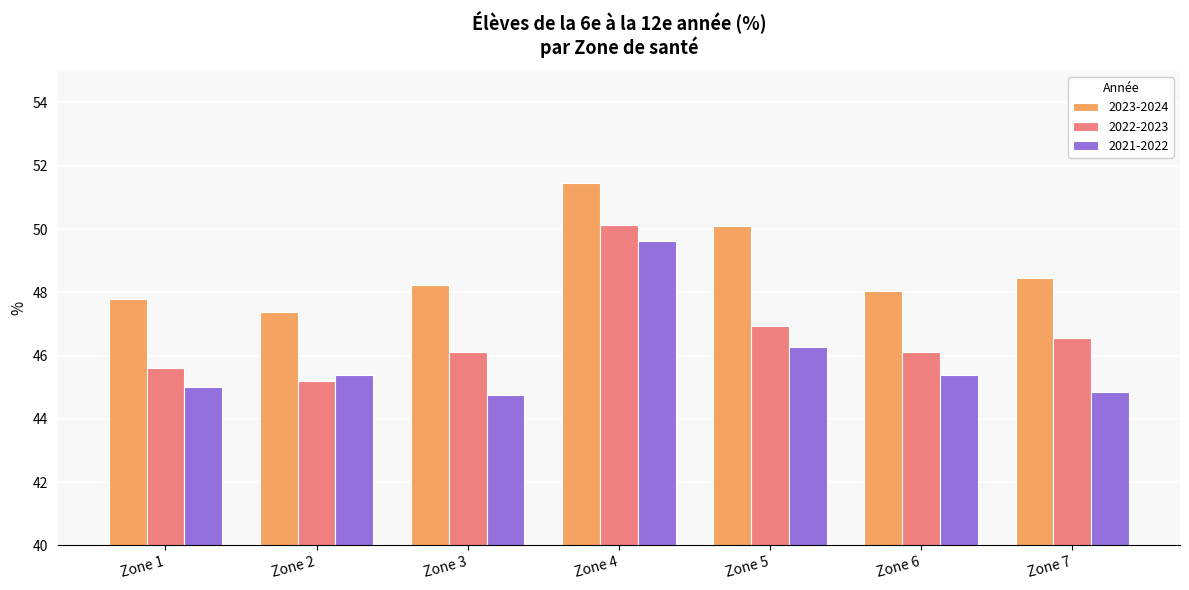

Which series changed the most between Zone 1 and Zone 5?

2023-2024